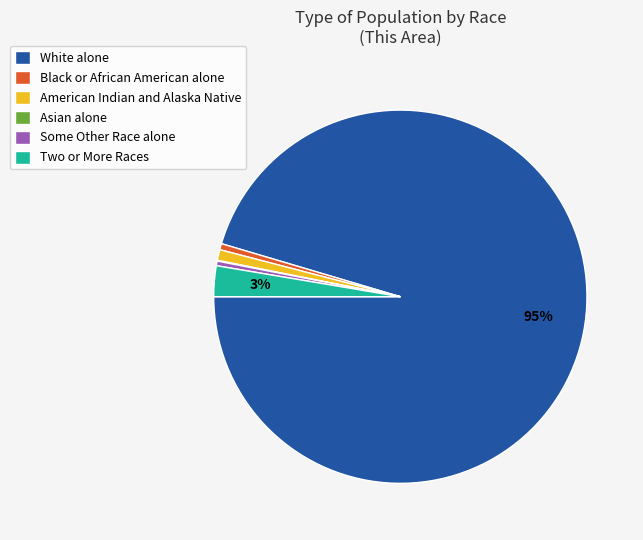

Do White alone and Black or African American alone together represent more than half of the pie?

Yes